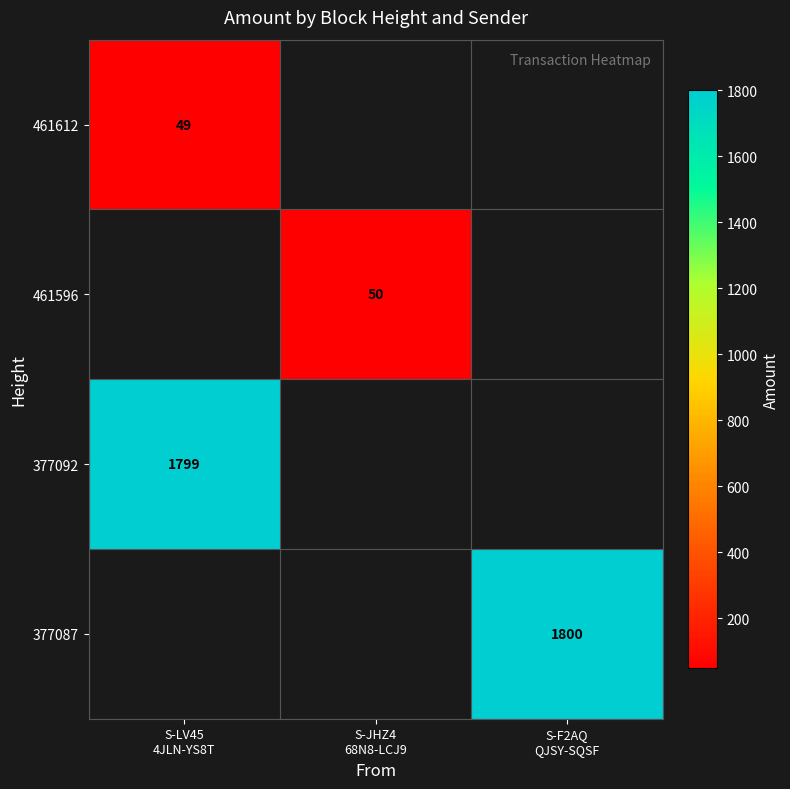

Which category has the lowest value across all series?

S-LV45
4JLN-YS8T